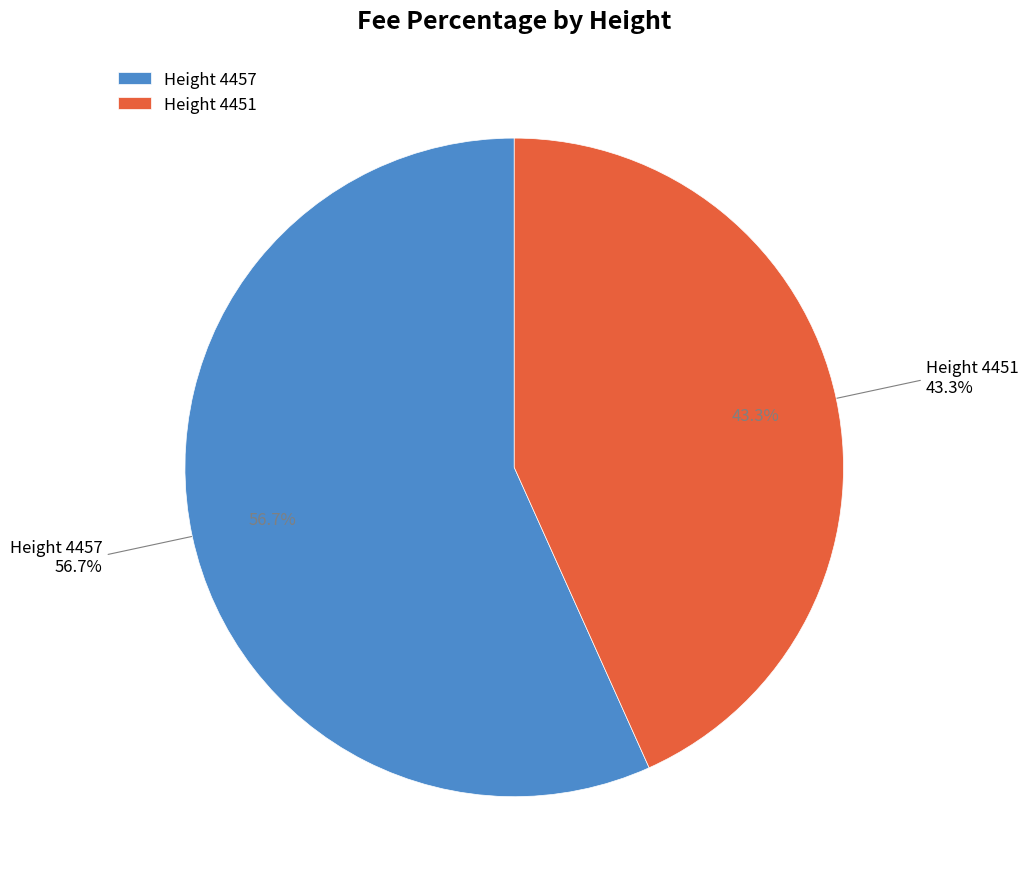

Count the number of slices in the pie.

2